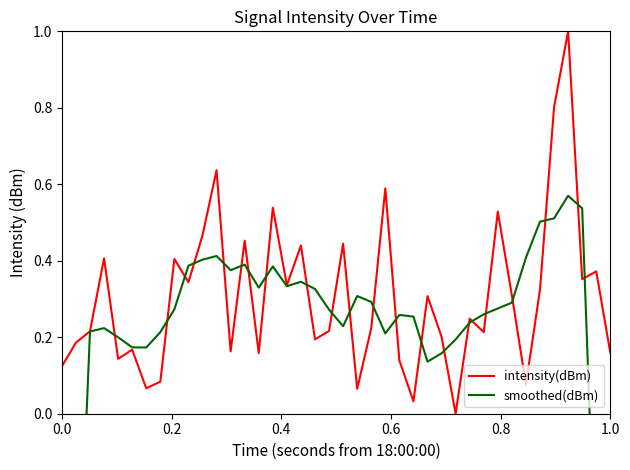

True or false: smoothed(dBm) and intensity(dBm) intersect in this chart.

True